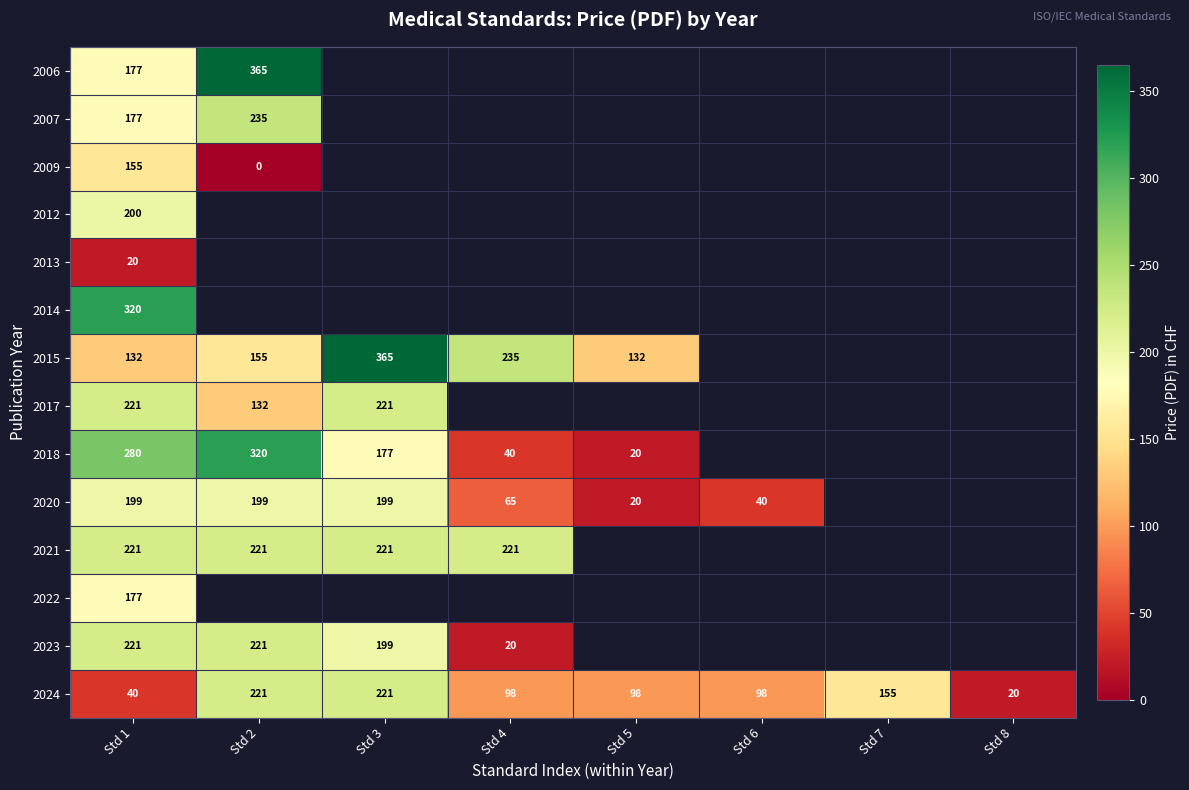

The 2017 series shows 154 at Std 1. True or false?

False